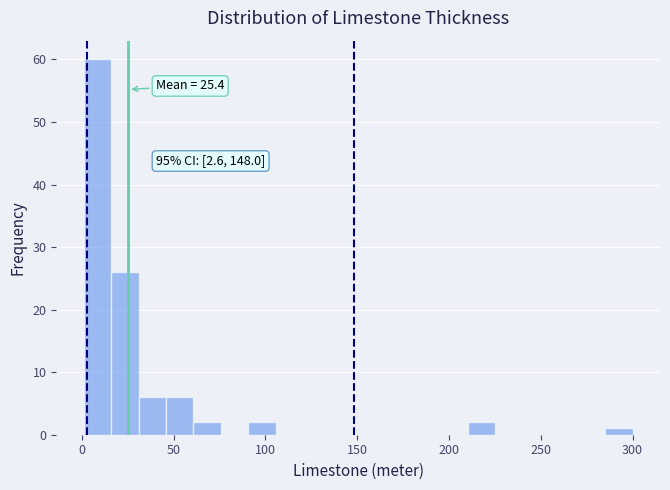

Around what value on the x-axis is the tallest bar? Give the approximate position of its centre, as read against the axis.

10